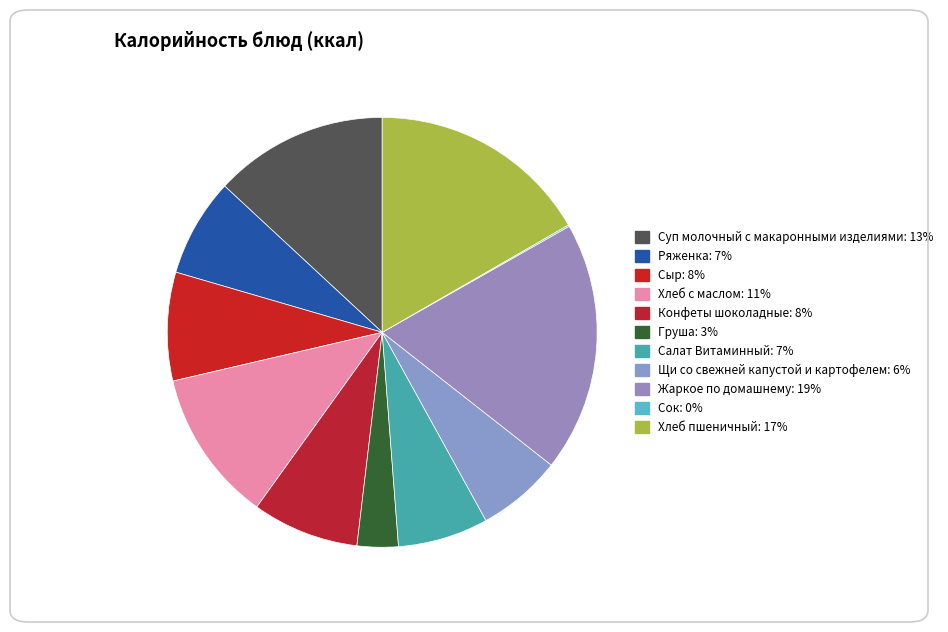

The Жаркое по домашнему slice represents 13% of the pie. True or false?

False